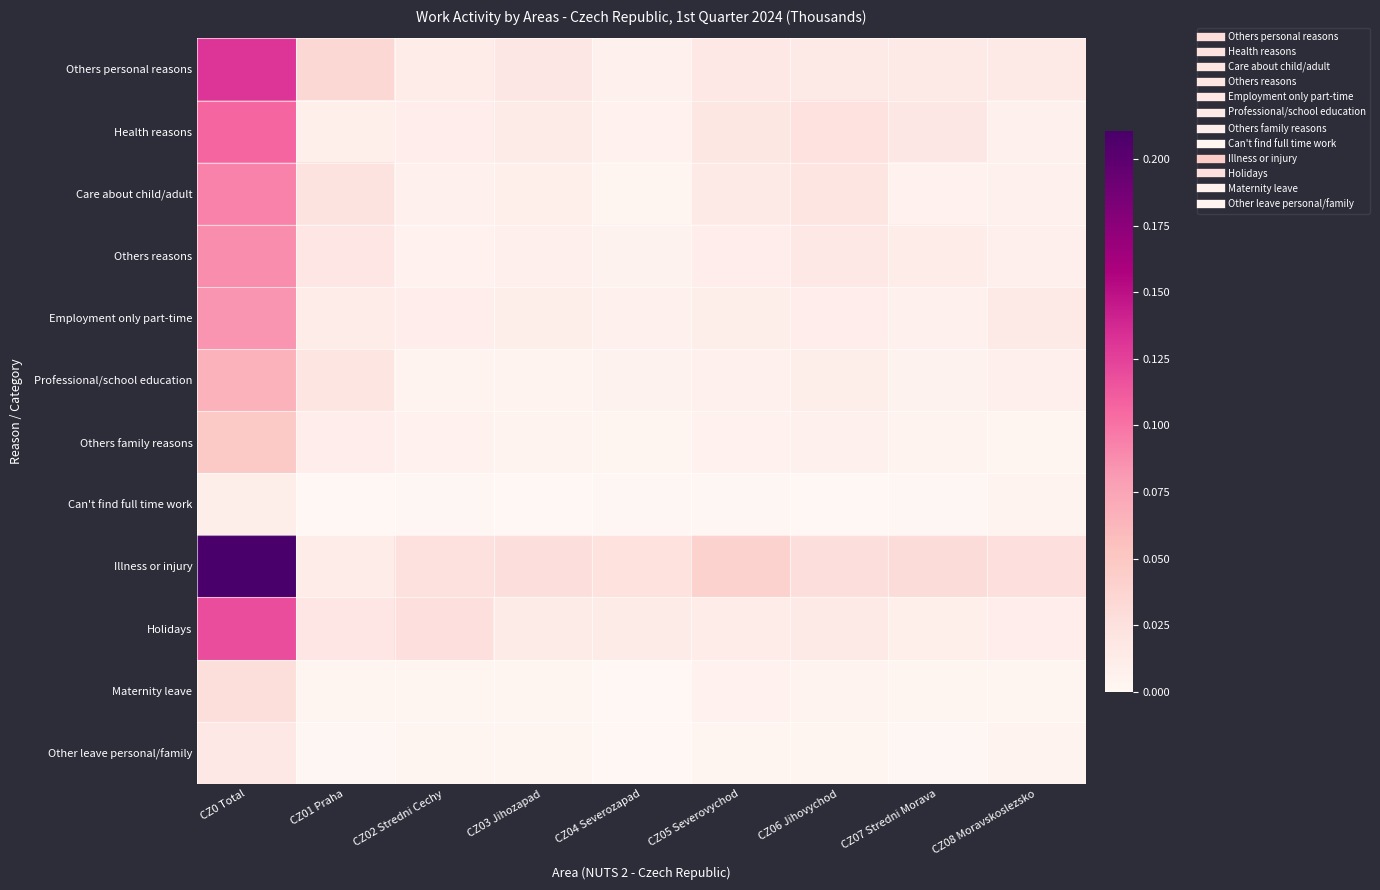

Reading left to right, transcribe all the data shown in this chart.

Others personal reasons: CZ0 Total=0.1	CZ01 Praha=0.0	CZ02 Stredni Cechy=0.0	CZ03 Jihozapad=0.0	CZ04 Severozapad=0.0	CZ05 Severovychod=0.0	CZ06 Jihovychod=0.0	CZ07 Stredni Morava=0.0	CZ08 Moravskoslezsko=0.0
Health reasons: CZ0 Total=0.1	CZ01 Praha=0.0	CZ02 Stredni Cechy=0.0	CZ03 Jihozapad=0.0	CZ04 Severozapad=0.0	CZ05 Severovychod=0.0	CZ06 Jihovychod=0.0	CZ07 Stredni Morava=0.0	CZ08 Moravskoslezsko=0.0
Care about child/adult: CZ0 Total=0.1	CZ01 Praha=0.0	CZ02 Stredni Cechy=0.0	CZ03 Jihozapad=0.0	CZ04 Severozapad=0.0	CZ05 Severovychod=0.0	CZ06 Jihovychod=0.0	CZ07 Stredni Morava=0.0	CZ08 Moravskoslezsko=0.0
Others reasons: CZ0 Total=0.1	CZ01 Praha=0.0	CZ02 Stredni Cechy=0.0	CZ03 Jihozapad=0.0	CZ04 Severozapad=0.0	CZ05 Severovychod=0.0	CZ06 Jihovychod=0.0	CZ07 Stredni Morava=0.0	CZ08 Moravskoslezsko=0.0
Employment only part-time: CZ0 Total=0.1	CZ01 Praha=0.0	CZ02 Stredni Cechy=0.0	CZ03 Jihozapad=0.0	CZ04 Severozapad=0.0	CZ05 Severovychod=0.0	CZ06 Jihovychod=0.0	CZ07 Stredni Morava=0.0	CZ08 Moravskoslezsko=0.0
Professional/school education: CZ0 Total=0.1	CZ01 Praha=0.0	CZ02 Stredni Cechy=0.0	CZ03 Jihozapad=0.0	CZ04 Severozapad=0.0	CZ05 Severovychod=0.0	CZ06 Jihovychod=0.0	CZ07 Stredni Morava=0.0	CZ08 Moravskoslezsko=0.0
Others family reasons: CZ0 Total=0.0	CZ01 Praha=0.0	CZ02 Stredni Cechy=0.0	CZ03 Jihozapad=0.0	CZ04 Severozapad=0.0	CZ05 Severovychod=0.0	CZ06 Jihovychod=0.0	CZ07 Stredni Morava=0.0	CZ08 Moravskoslezsko=0.0
Can't find full time work: CZ0 Total=0.0	CZ01 Praha=0.0	CZ02 Stredni Cechy=0.0	CZ03 Jihozapad=0.0	CZ04 Severozapad=0.0	CZ05 Severovychod=0.0	CZ06 Jihovychod=0.0	CZ07 Stredni Morava=0.0	CZ08 Moravskoslezsko=0.0
Illness or injury: CZ0 Total=0.2	CZ01 Praha=0.0	CZ02 Stredni Cechy=0.0	CZ03 Jihozapad=0.0	CZ04 Severozapad=0.0	CZ05 Severovychod=0.0	CZ06 Jihovychod=0.0	CZ07 Stredni Morava=0.0	CZ08 Moravskoslezsko=0.0
Holidays: CZ0 Total=0.1	CZ01 Praha=0.0	CZ02 Stredni Cechy=0.0	CZ03 Jihozapad=0.0	CZ04 Severozapad=0.0	CZ05 Severovychod=0.0	CZ06 Jihovychod=0.0	CZ07 Stredni Morava=0.0	CZ08 Moravskoslezsko=0.0
Maternity leave: CZ0 Total=0.0	CZ01 Praha=0.0	CZ02 Stredni Cechy=0.0	CZ03 Jihozapad=0.0	CZ04 Severozapad=0.0	CZ05 Severovychod=0.0	CZ06 Jihovychod=0.0	CZ07 Stredni Morava=0.0	CZ08 Moravskoslezsko=0.0
Other leave personal/family: CZ0 Total=0.0	CZ01 Praha=0.0	CZ02 Stredni Cechy=0.0	CZ03 Jihozapad=0.0	CZ04 Severozapad=0.0	CZ05 Severovychod=0.0	CZ06 Jihovychod=0.0	CZ07 Stredni Morava=0.0	CZ08 Moravskoslezsko=0.0